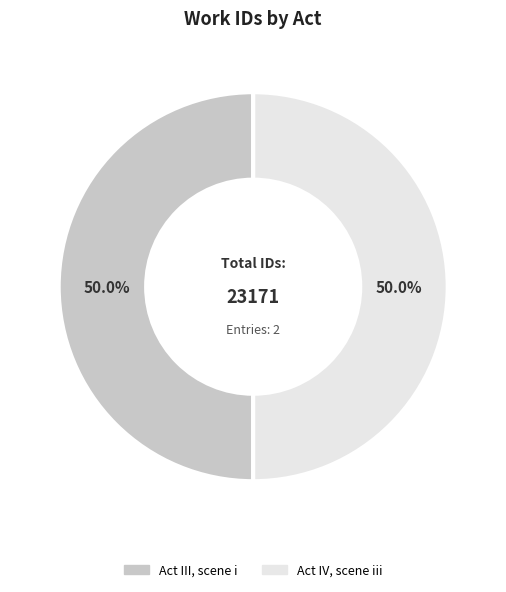

What is the ratio of the value at Act IV, scene iii to the value at Act III, scene i?

1.0